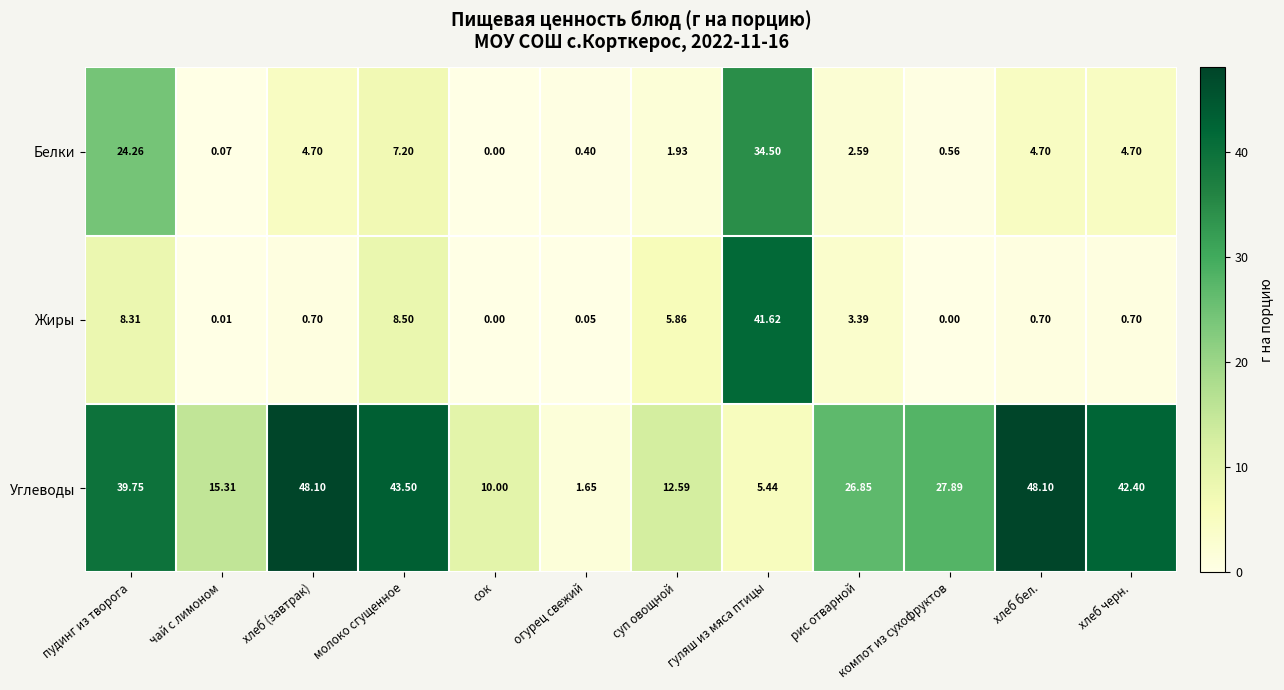

At which label is Углеводы closest to 24?

рис отварной